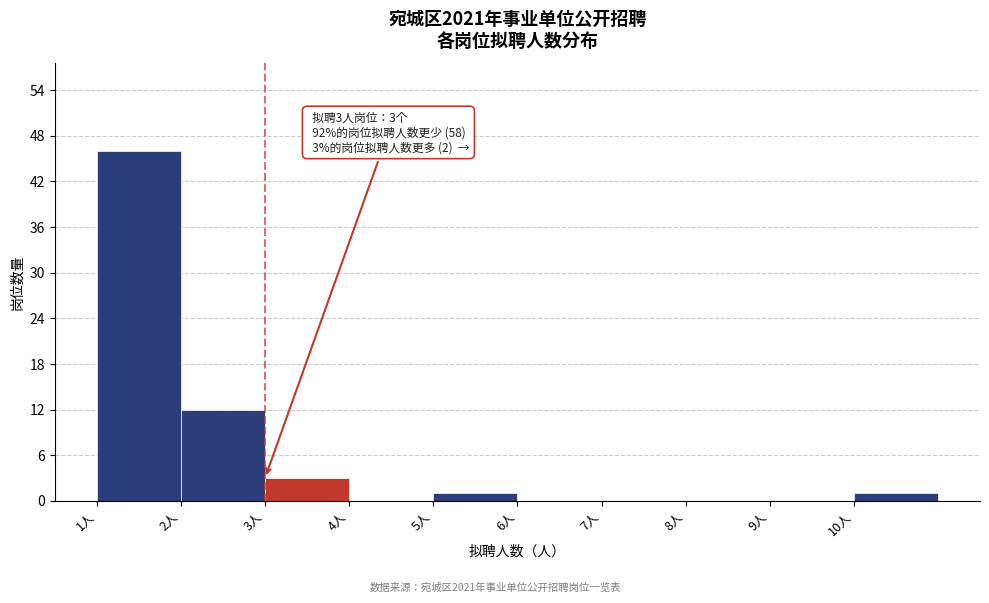

Over which range of the x-axis is the bar tallest?

1 to 2